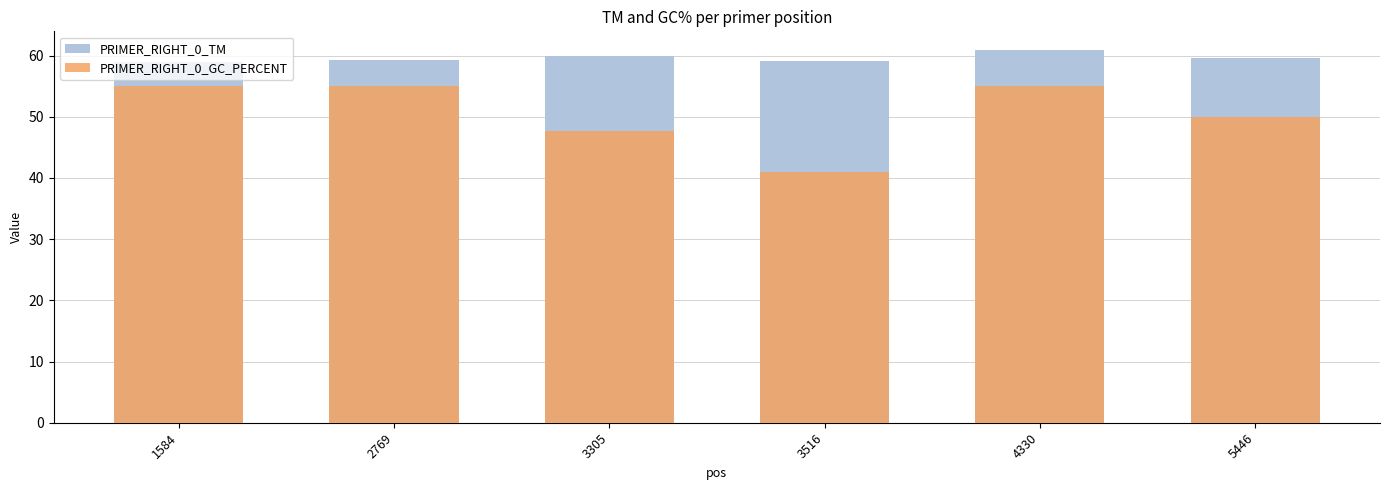

What are all the series names shown in the legend?

PRIMER_RIGHT_0_TM, PRIMER_RIGHT_0_GC_PERCENT